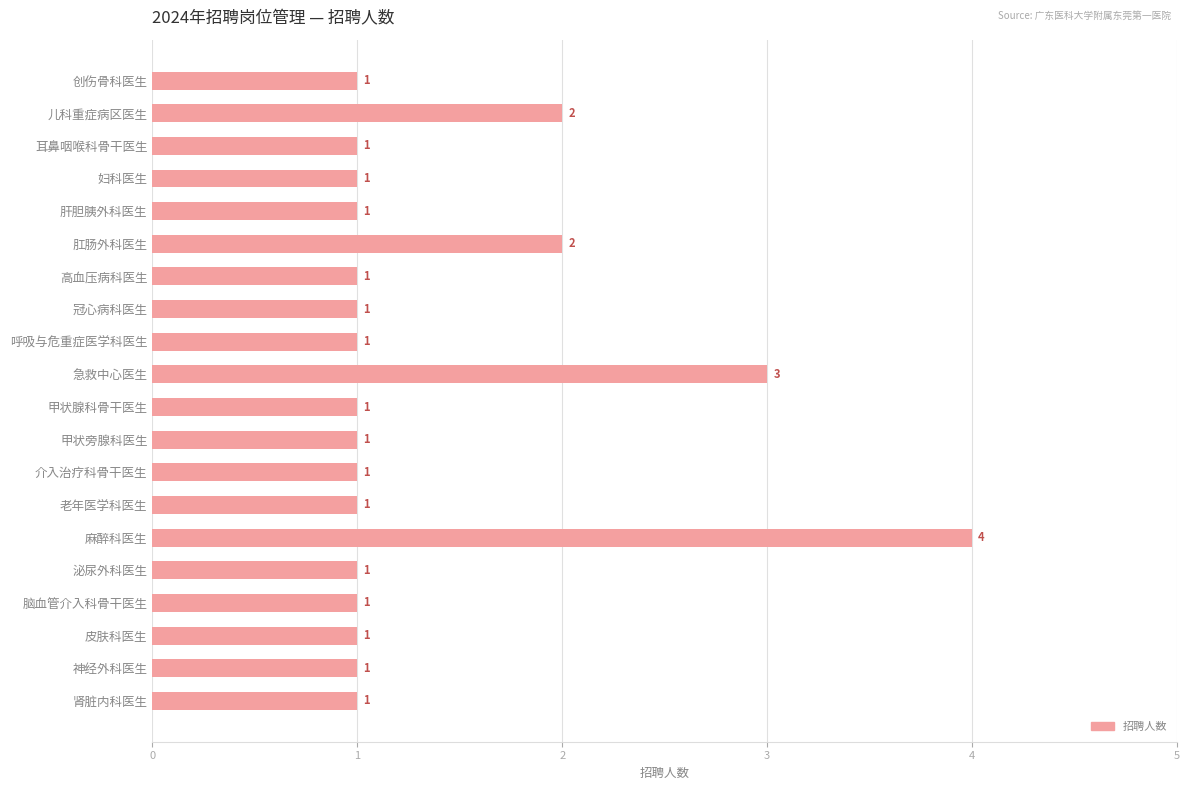

The value at 肛肠外科医生 is 2. True or false?

True